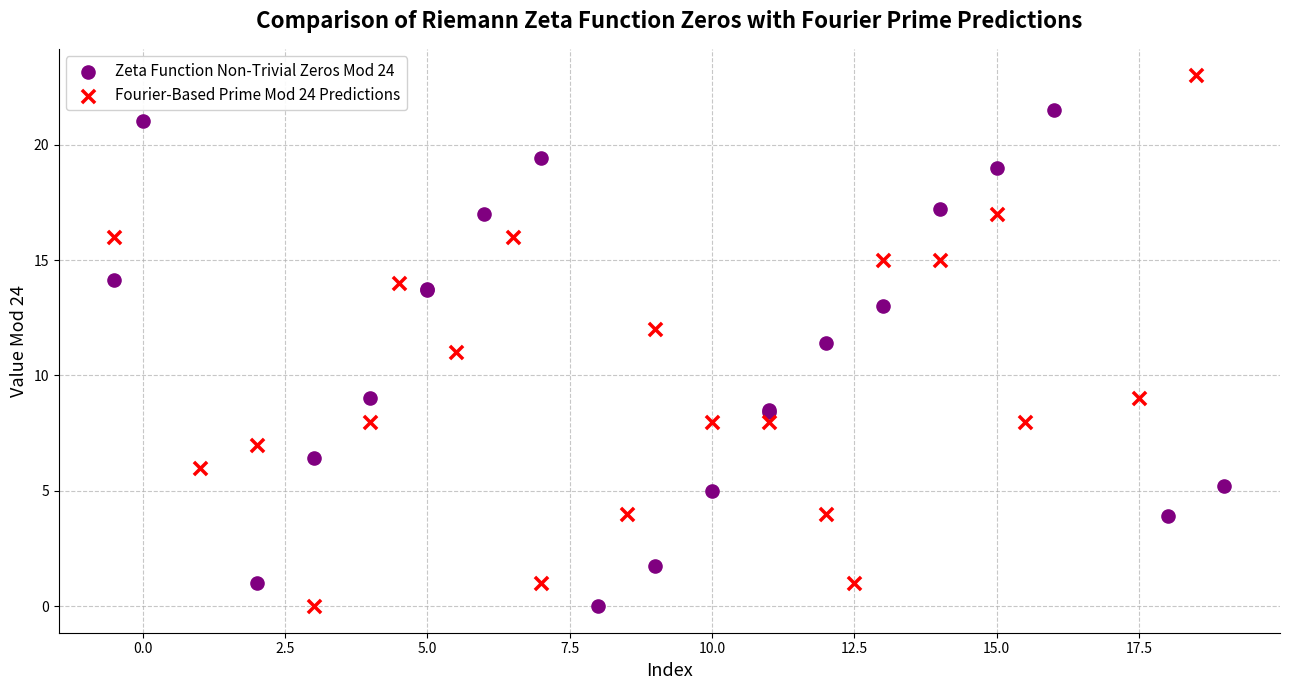

Which series contains the highest Y value?

Fourier-Based Prime Mod 24 Predictions